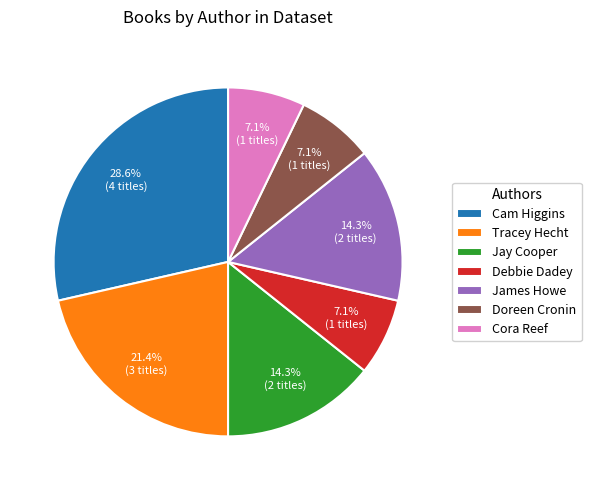

Which slice is the largest?

Cam Higgins